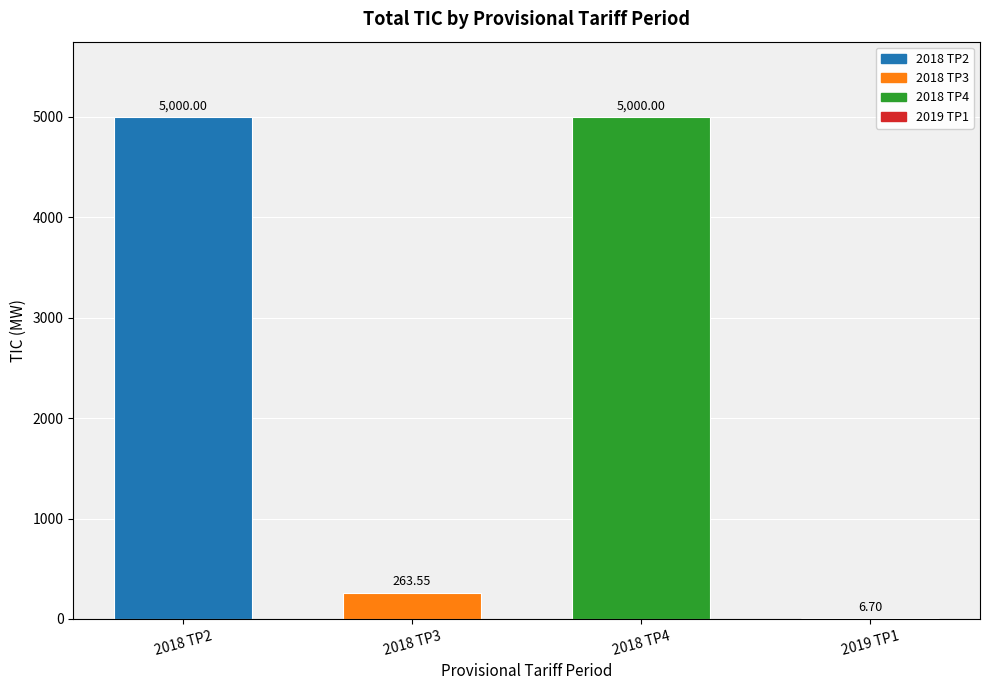

What is the change in value from 2018 TP4 to 2019 TP1?

-4993.3